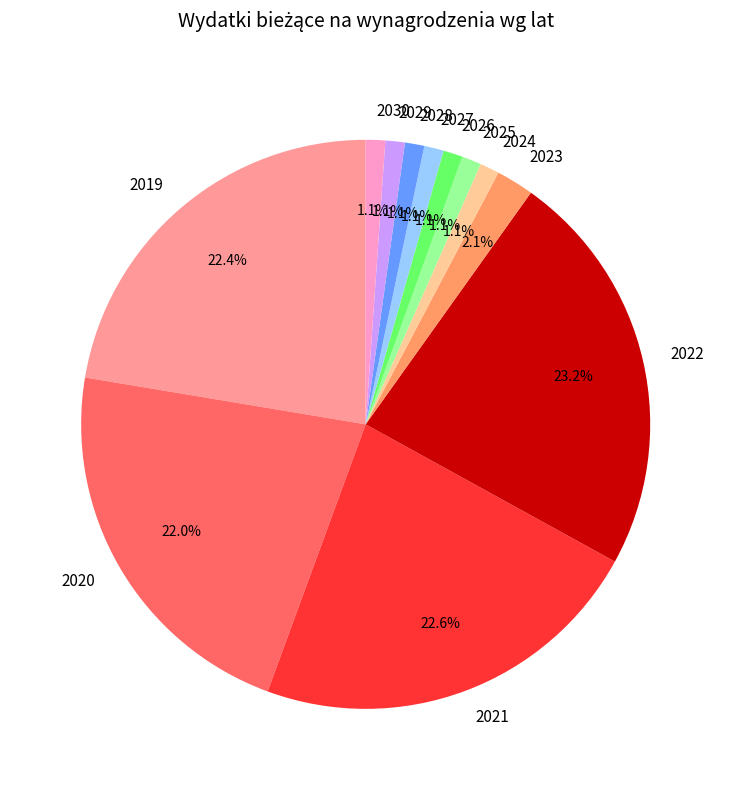

Does any single category account for the majority?

No